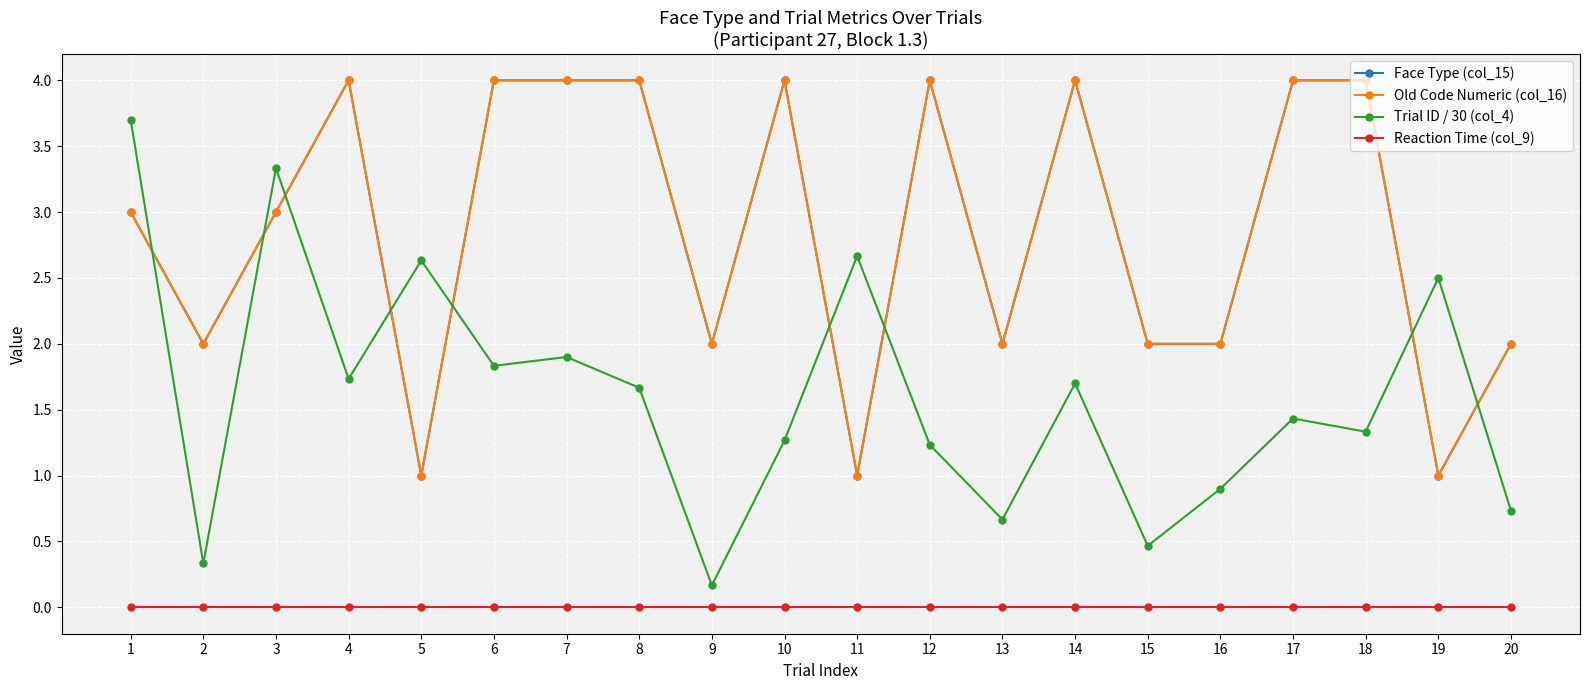

List the labels in order of Reaction Time (col_9) value, largest first.

1, 2, 3, 4, 5, 6, 7, 8, 9, 10, 11, 12, 13, 14, 15, 16, 17, 18, 19, 20